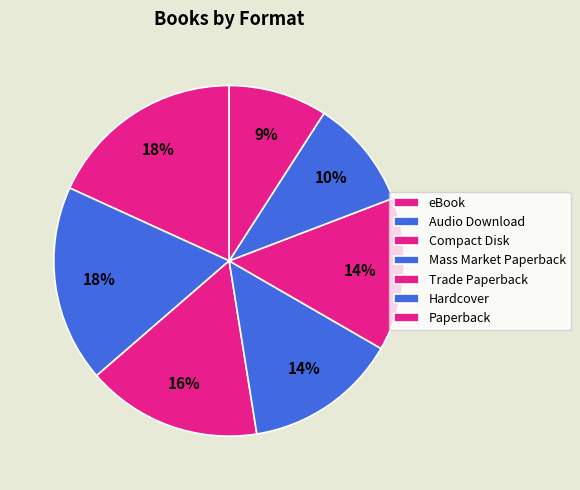

To the nearest percent, what is the average slice percentage?

14%